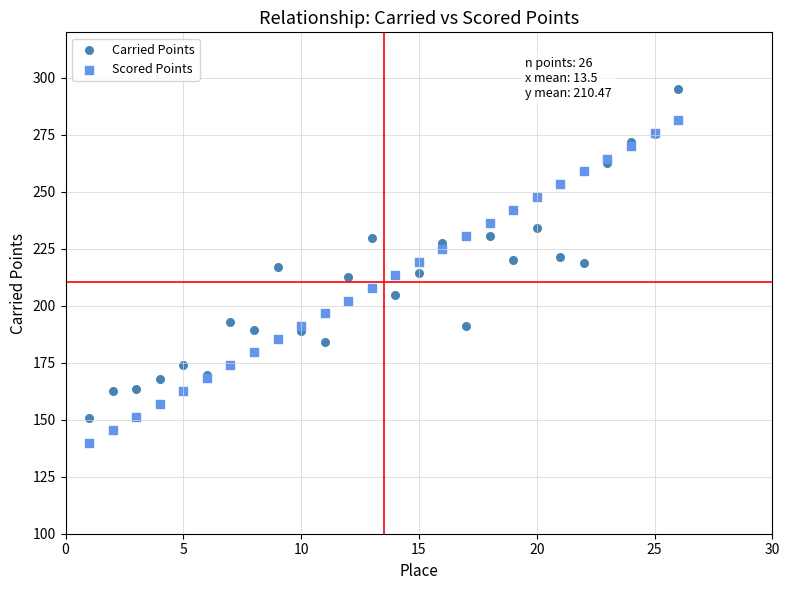

Which series contains the highest Y value?

Carried Points